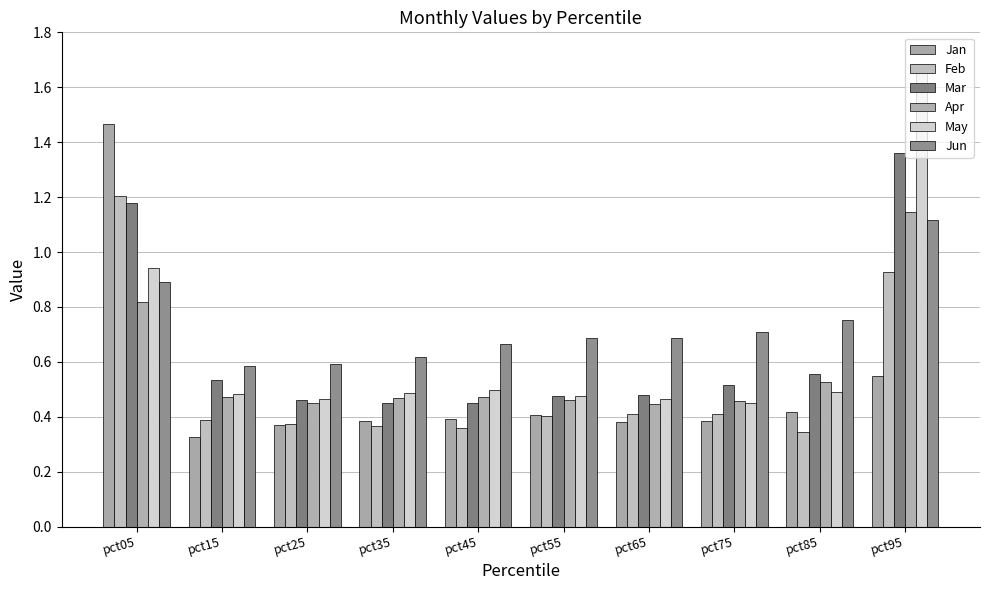

List the labels in order of Feb value, smallest first.

pct85, pct45, pct35, pct25, pct15, pct55, pct75, pct65, pct95, pct05